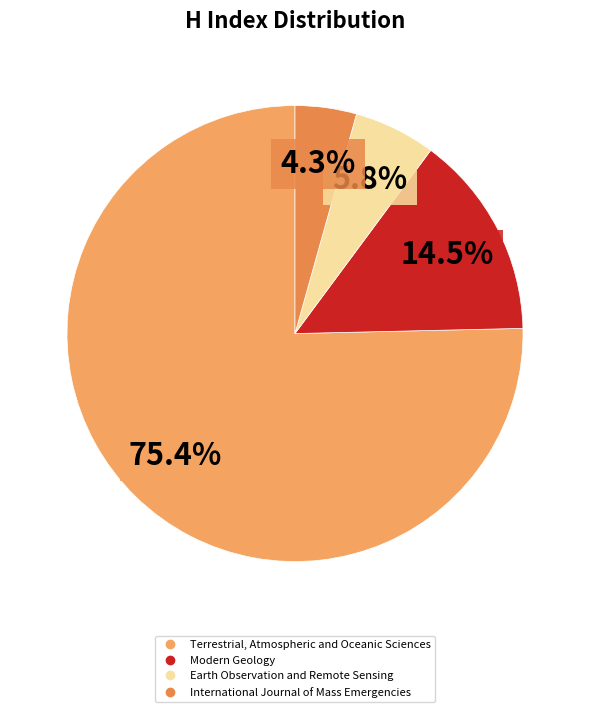

To the nearest percent, what is the average slice percentage?

25%